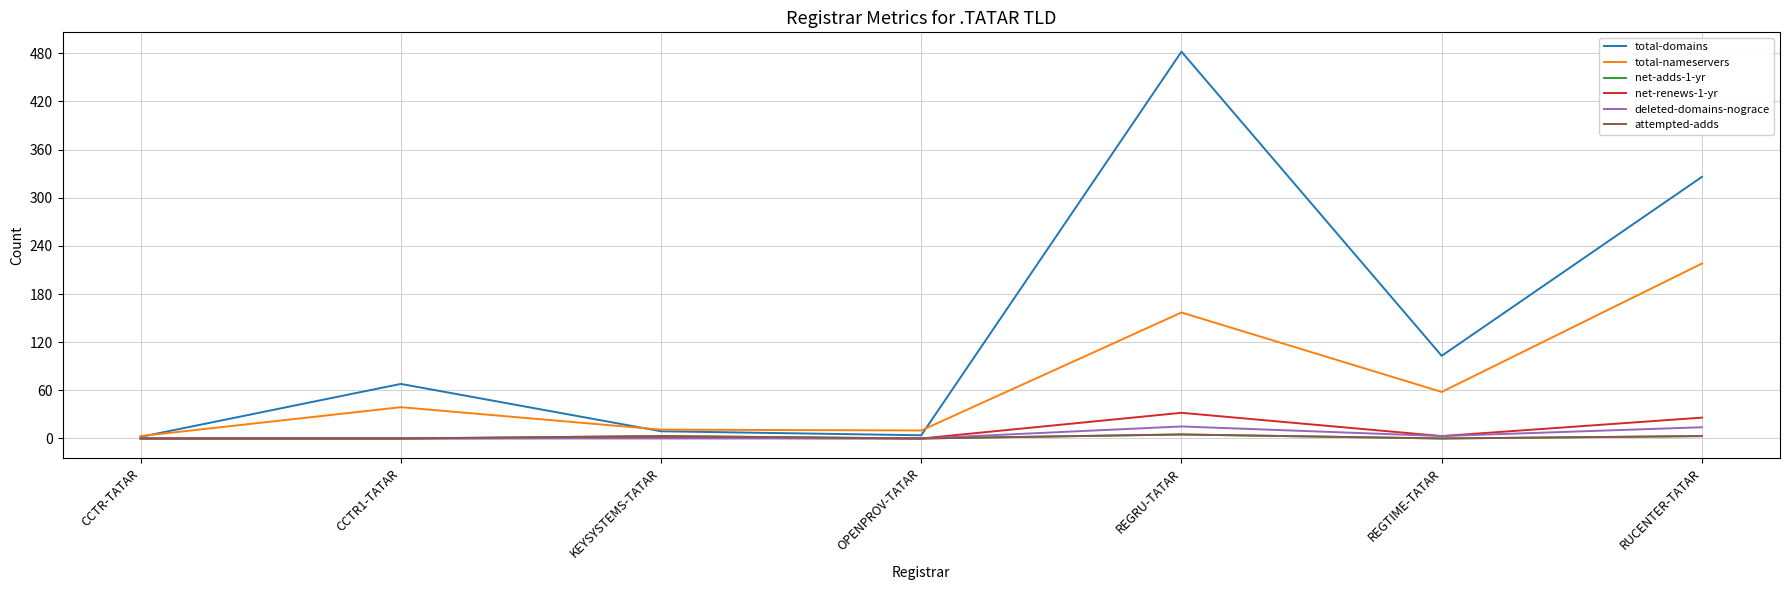

What is the label of the 2nd point from the left?

CCTR1-TATAR